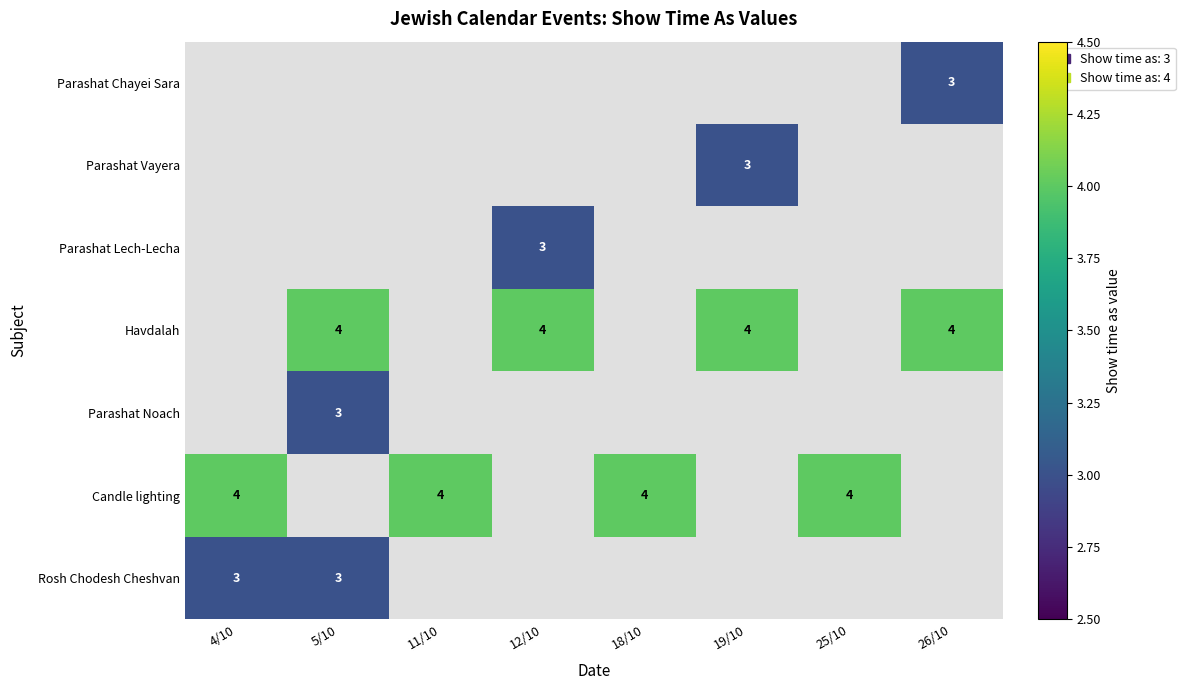

Count the number of categories in the chart.

8